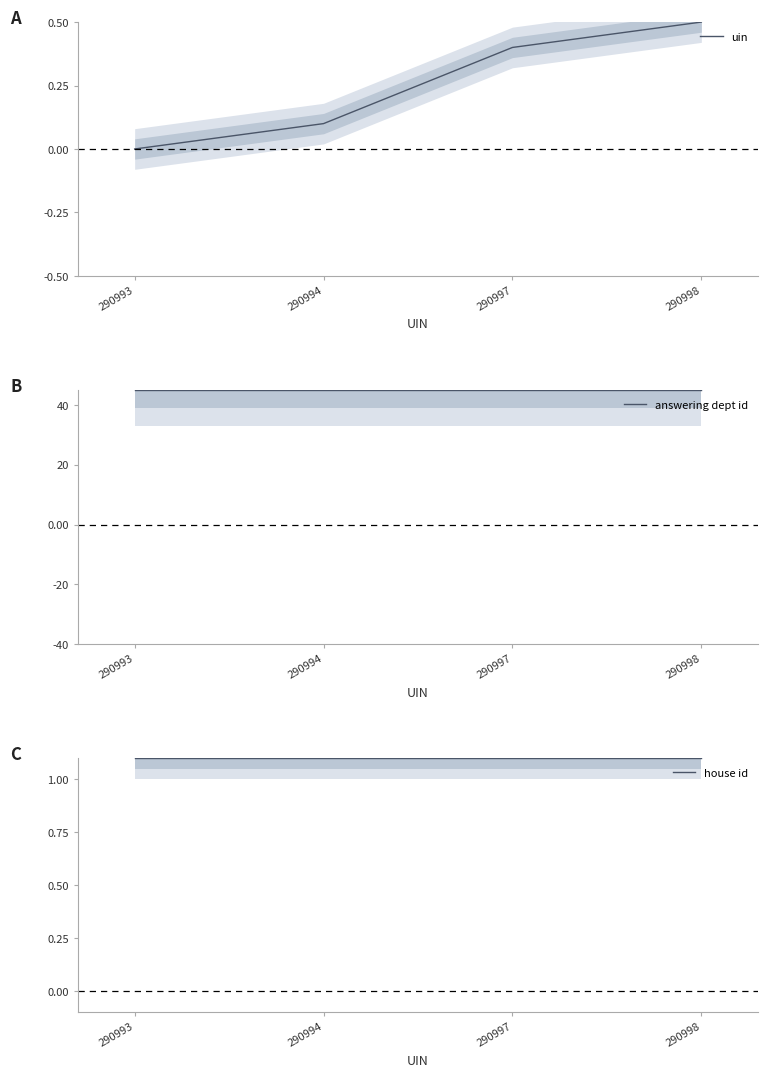

Between 290994 and 290997, which series saw the biggest shift?

uin